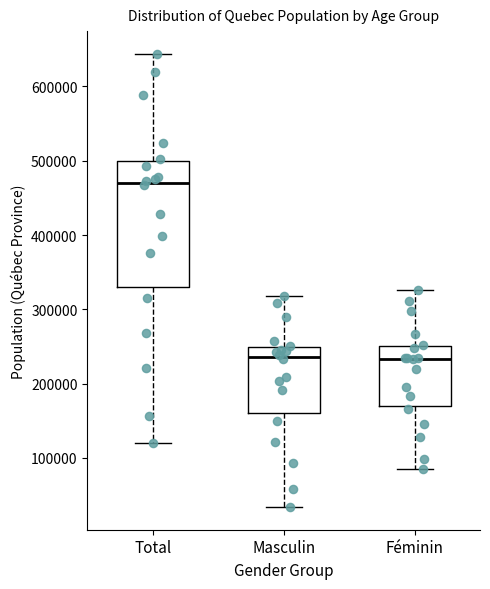

Which box is the tallest, from its lower edge to its upper edge?

Total